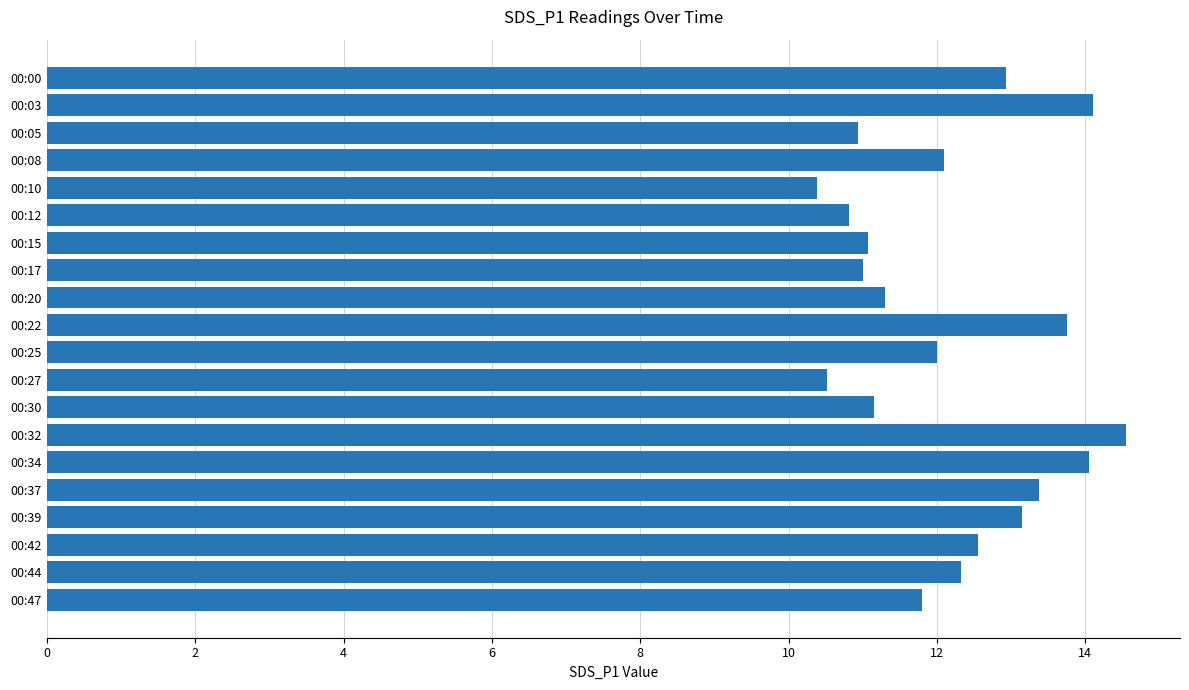

What is the value of the 16th bar from the top?

13.4